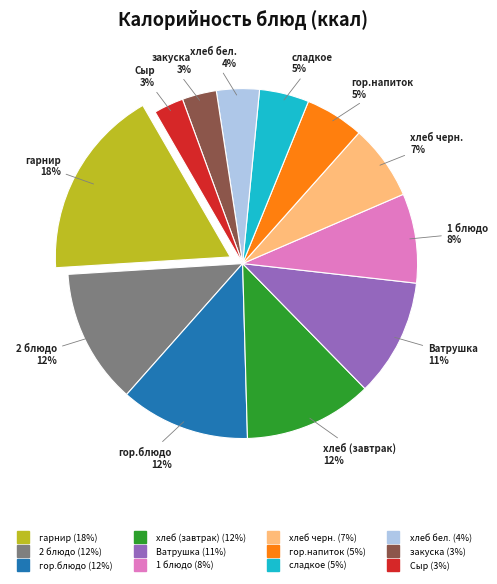

Is there any slice that represents more than half of the pie?

No